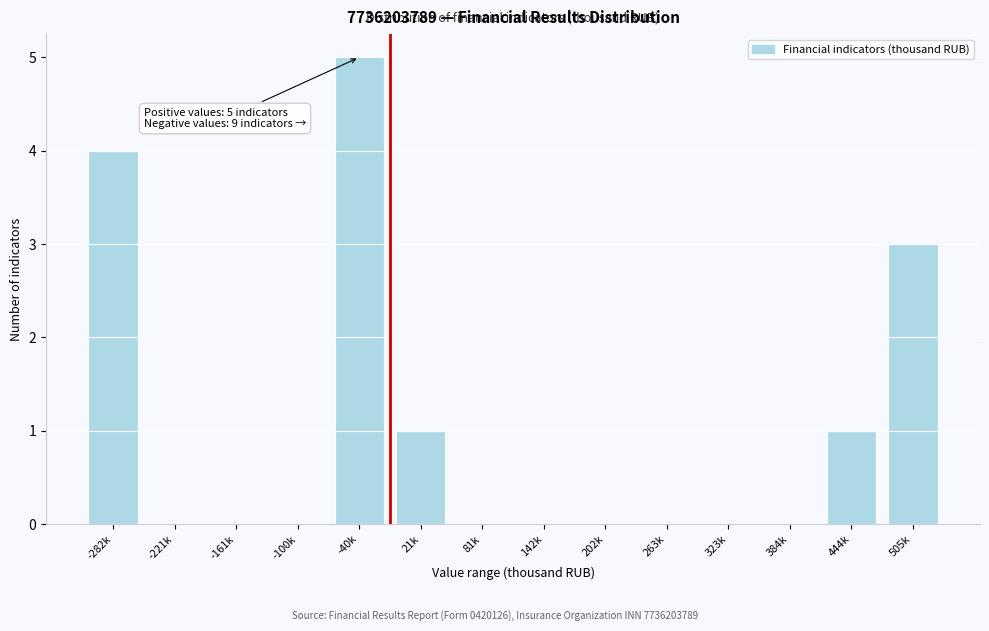

Reading right to left, transcribe all the data shown in this chart.

505k=3	444k=1	384k=0	323k=0	263k=0	202k=0	142k=0	81k=0	21k=1	-40k=5	-100k=0	-161k=0	-221k=0	-282k=4